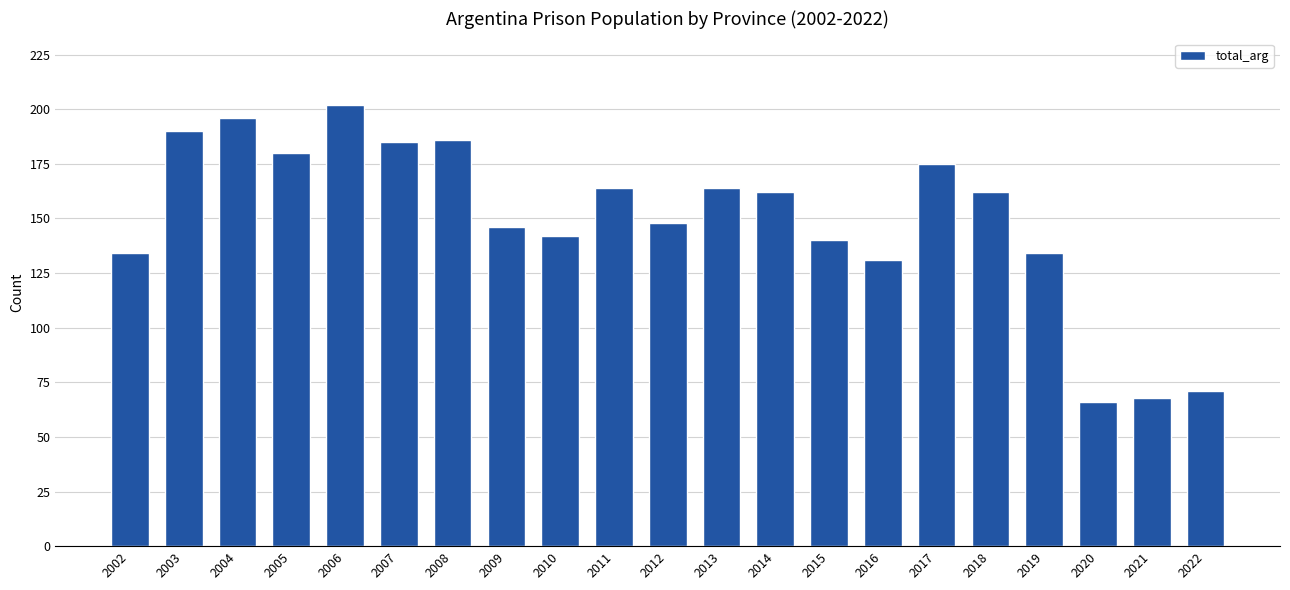

Is it true that the value at 2020 is 66?

True